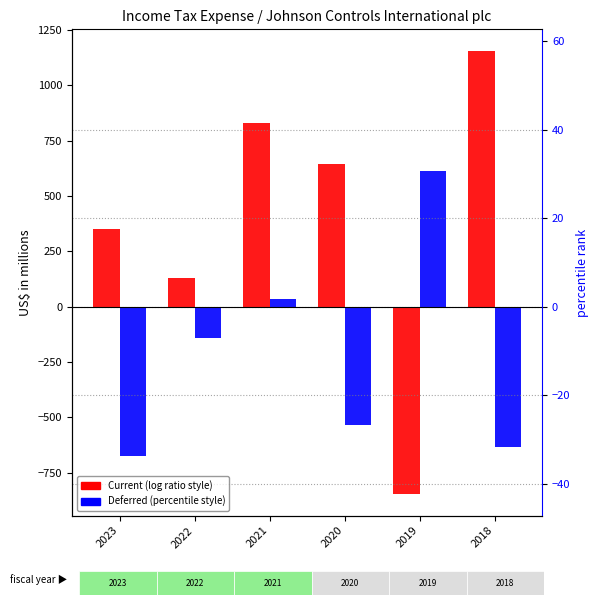

What is the value of the Current bar at the 6th from the left?

1154